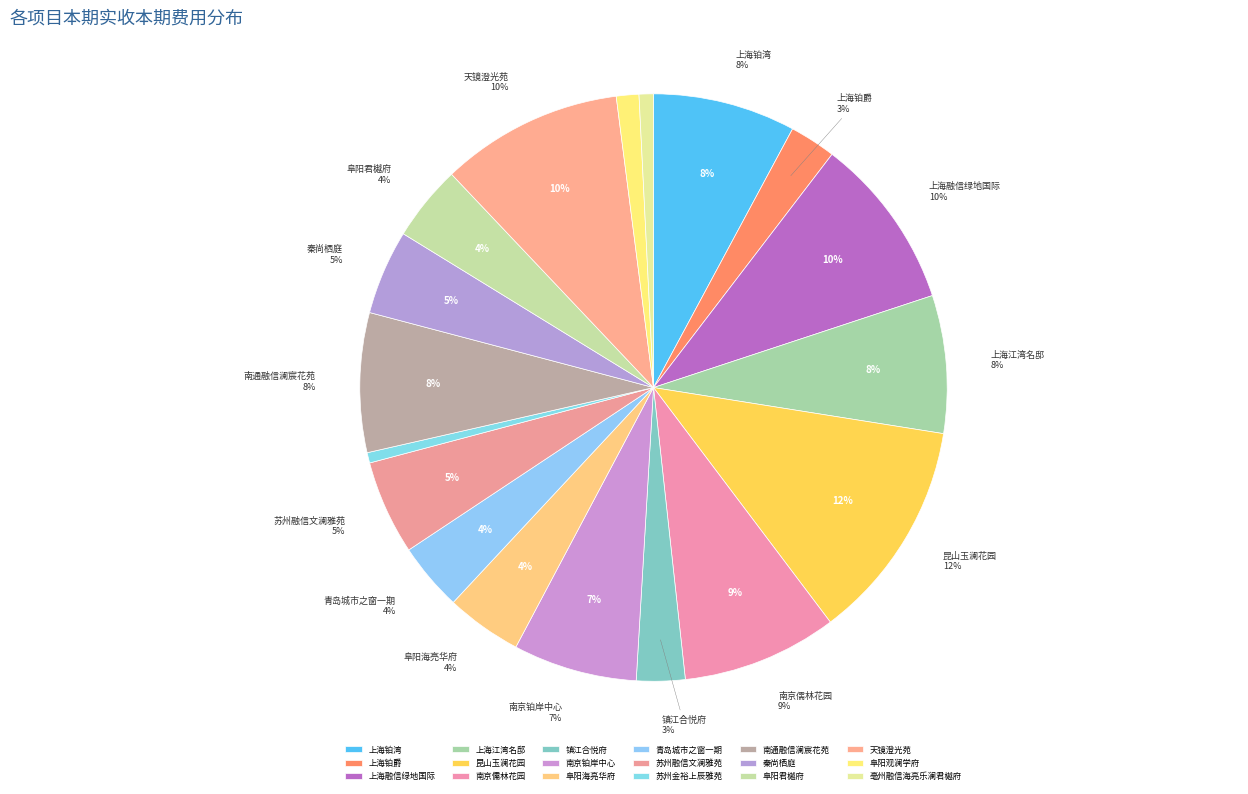

To the nearest percent, what percentage of the pie is 苏州金裕上辰雅苑?

1%